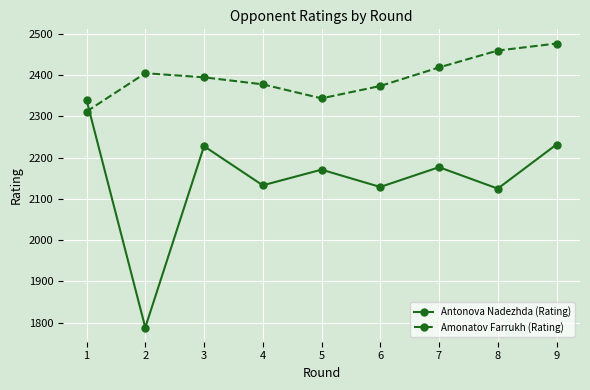

How many data points in Antonova Nadezhda (Rating) are less than 2171?

4